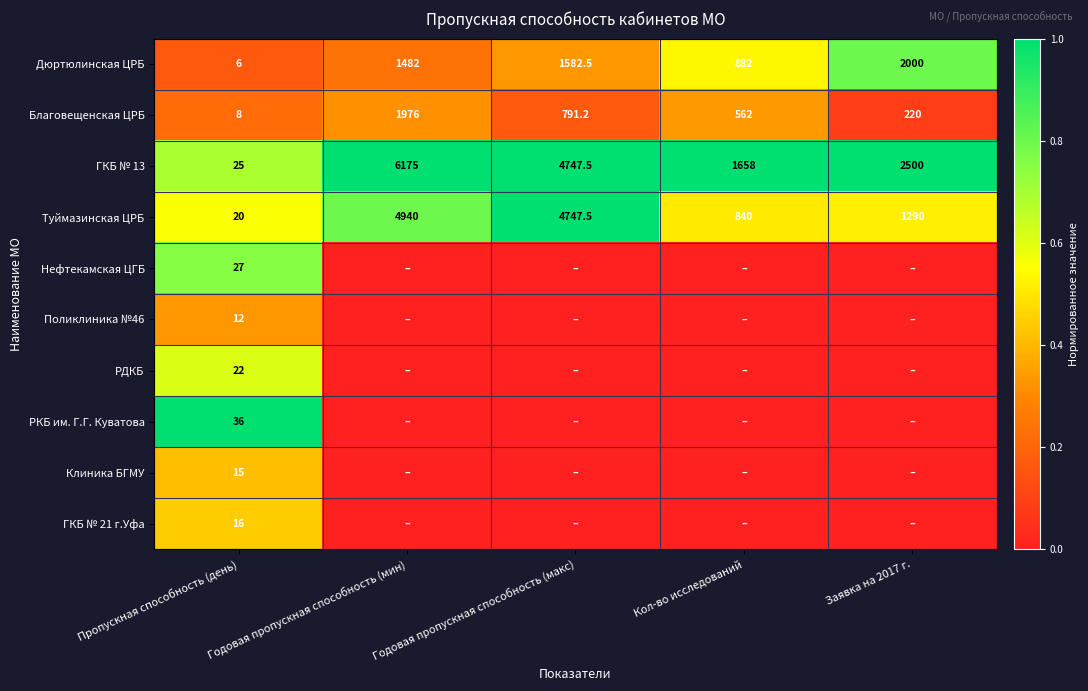

Is it true that Благовещенская ЦРБ equals 562.0 at Кол-во исследований?

True